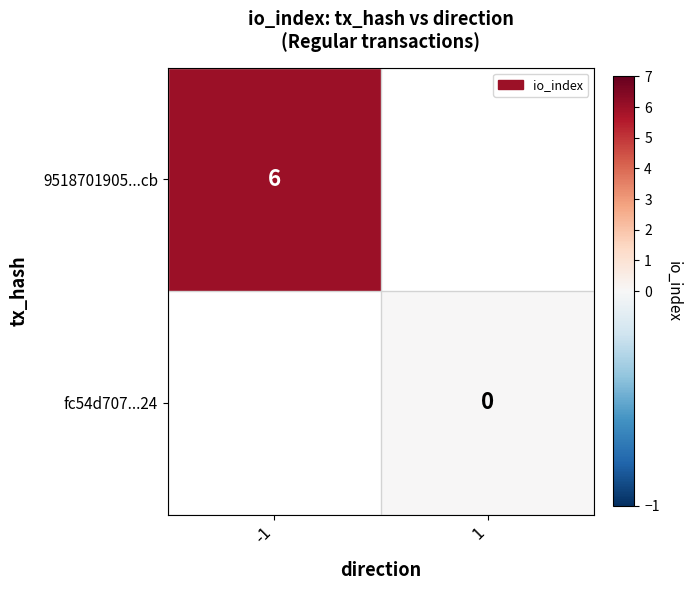

How many values in 9518701905...cb are above zero?

1